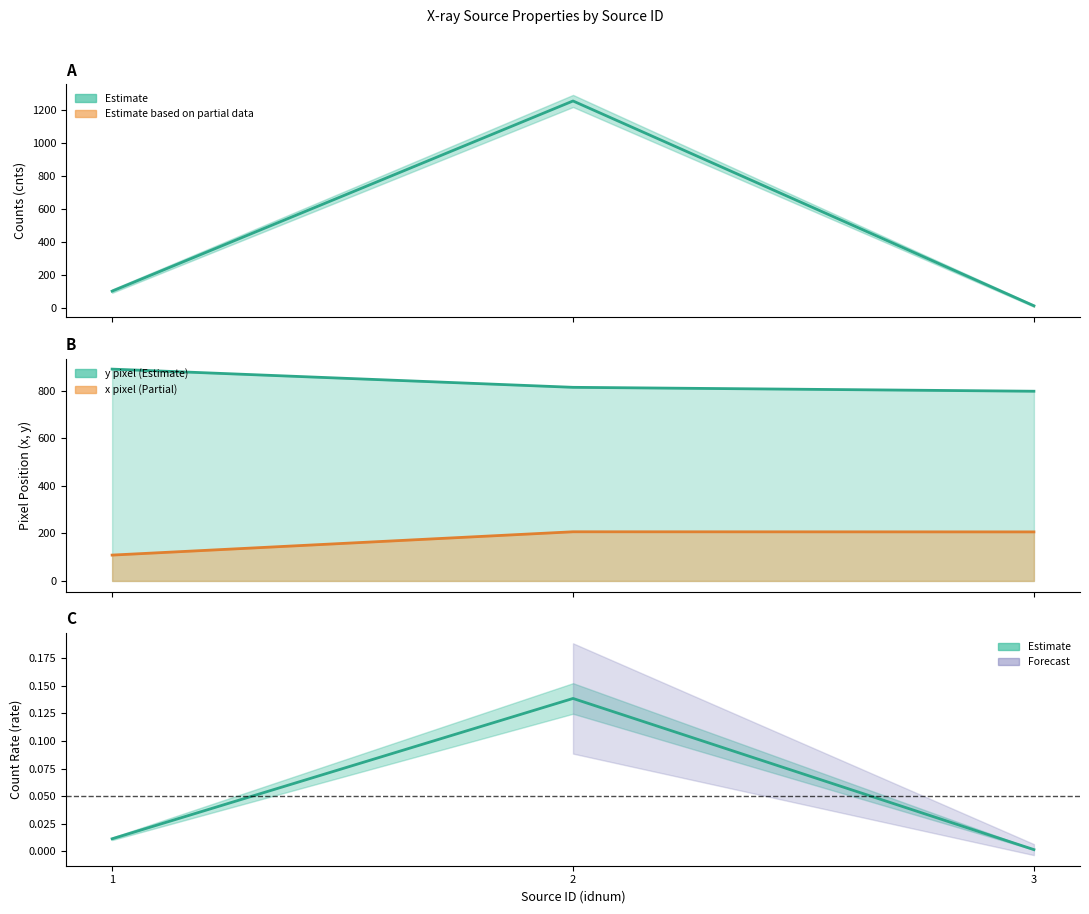

What is the total value across all series at 2?

2276.5